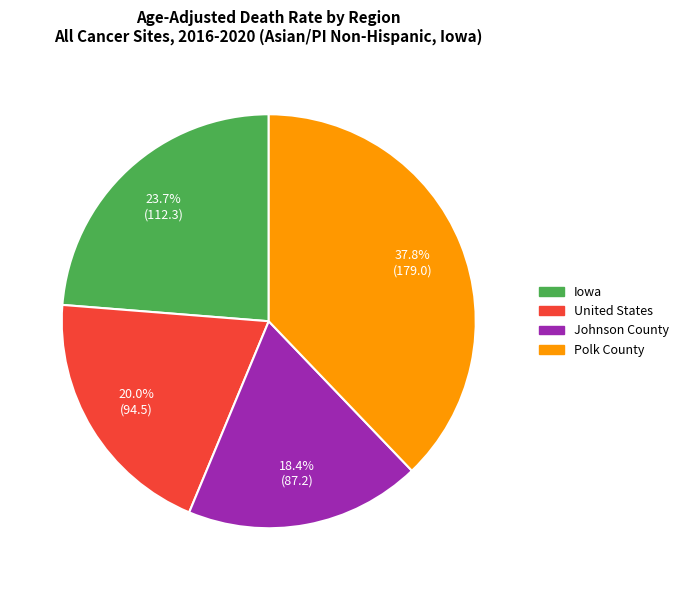

To the nearest percent, what is the difference between the Polk County and United States slice percentages?

18%